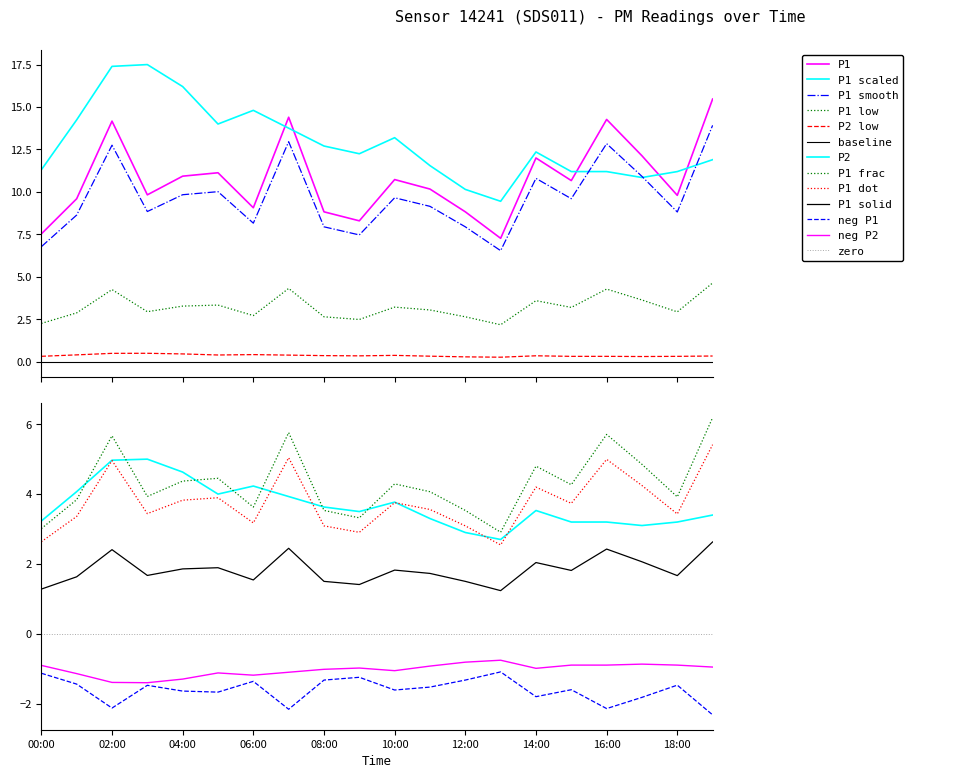

Which series has the widest spread of values?

P1